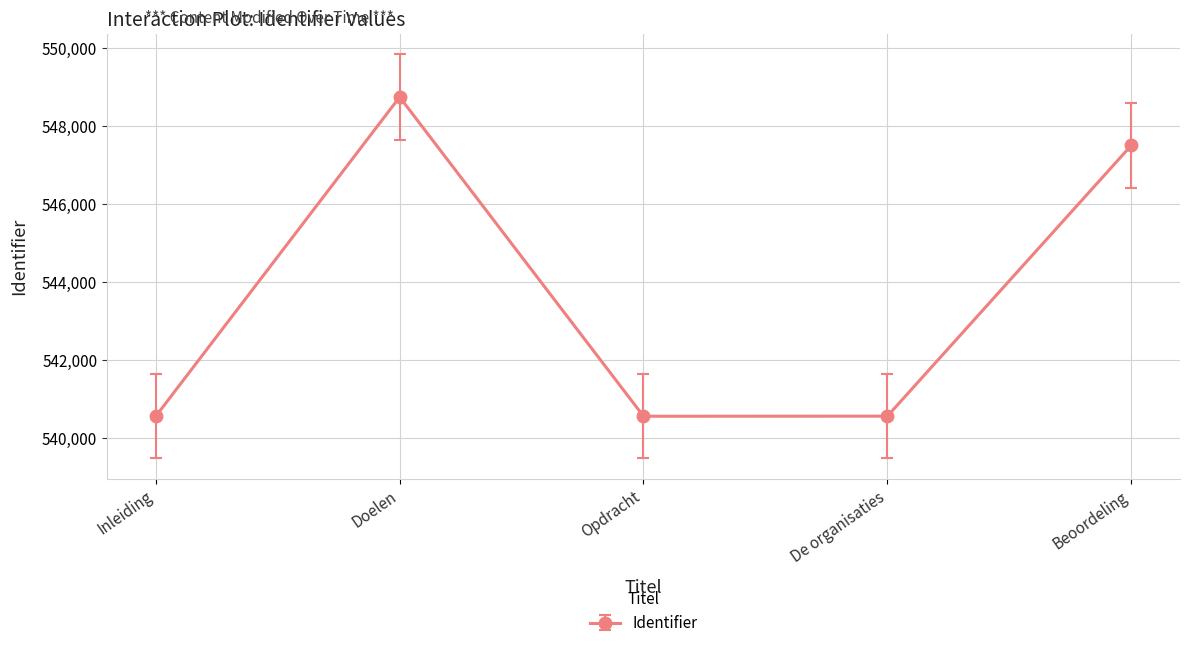

How many values are below 540560?

2